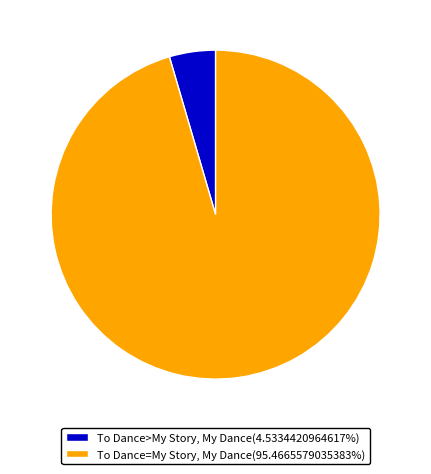

Is To Dance=My Story, My Dance(95.4665579035383%) the majority of the pie?

Yes